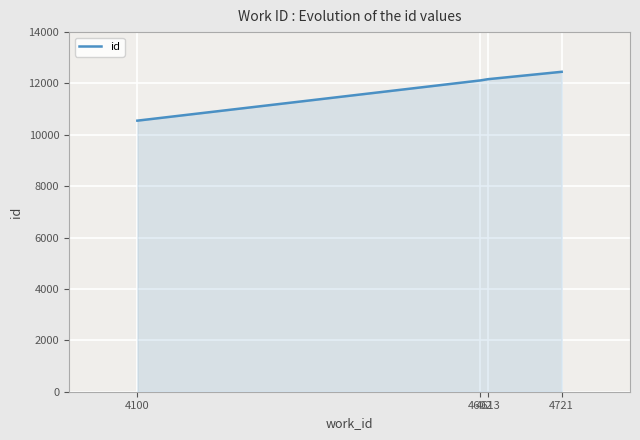

What is the difference between the maximum and minimum values?

1902